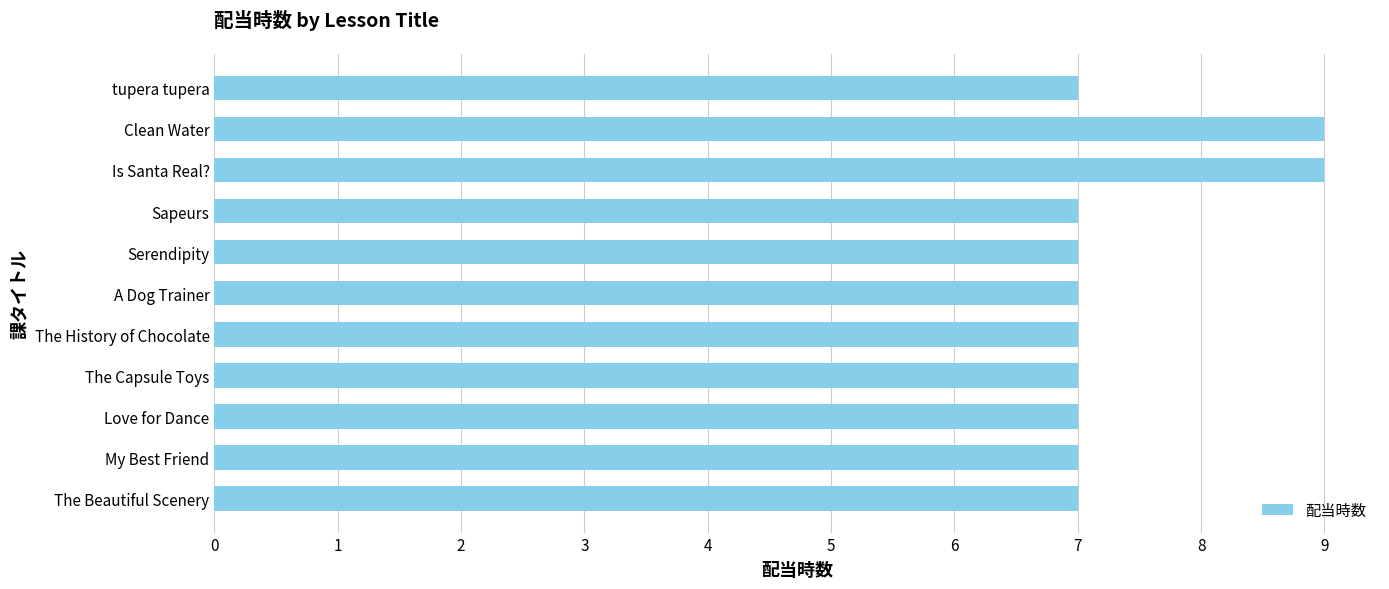

True or false: the data shows 4 at The Beautiful Scenery.

False